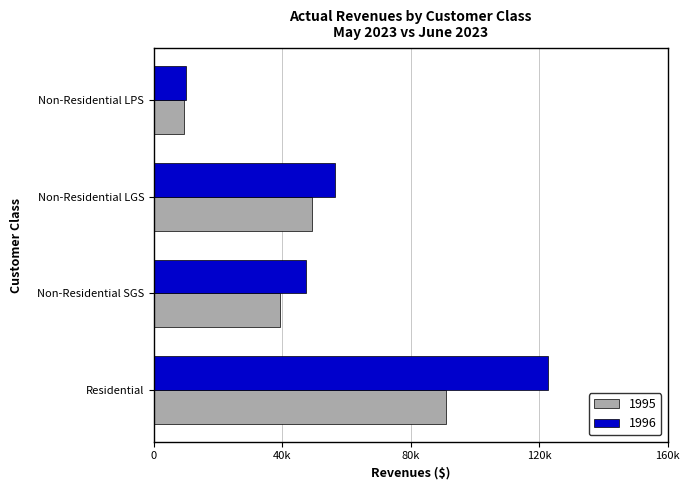

Which category has the highest value in the 1995 series?

Residential